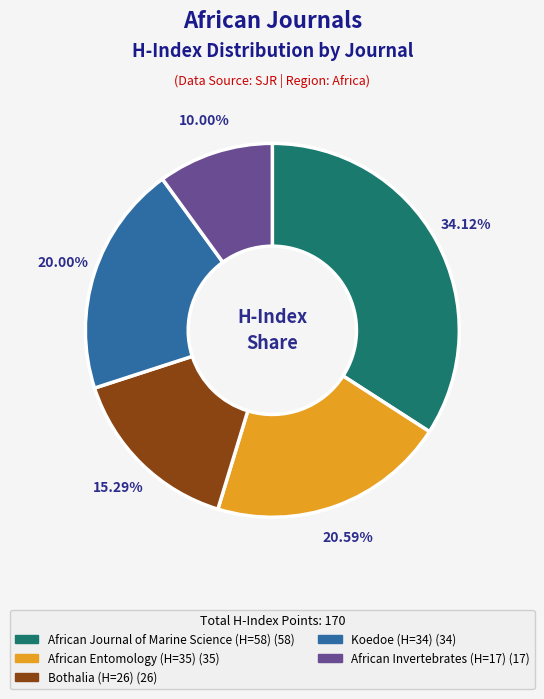

Which has a higher value, Bothalia (H=26) or African Journal of Marine Science (H=58)?

African Journal of Marine Science (H=58)